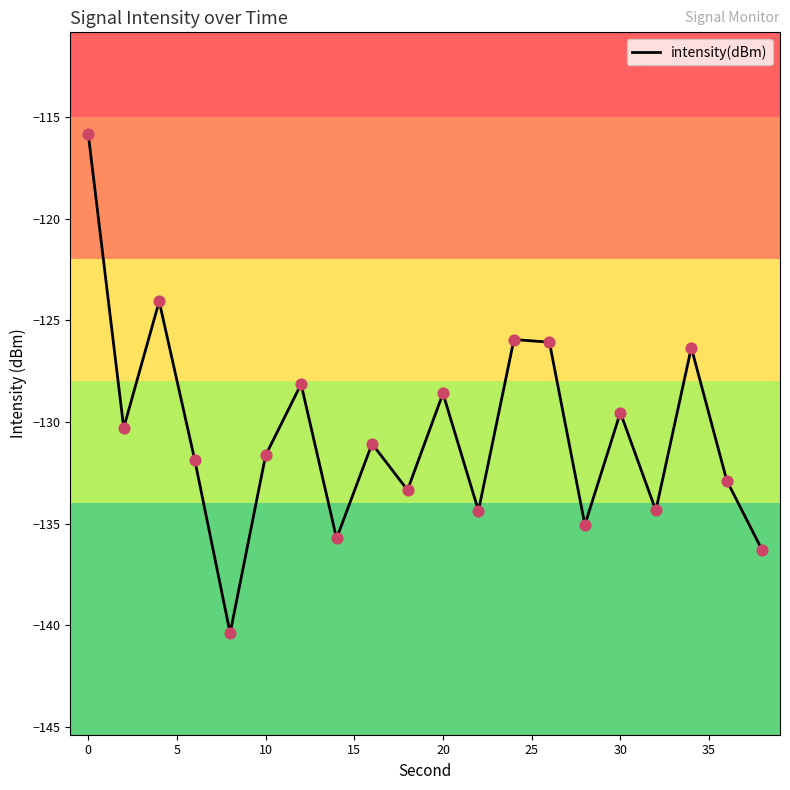

What is the minimum value shown in the chart?

-140.4